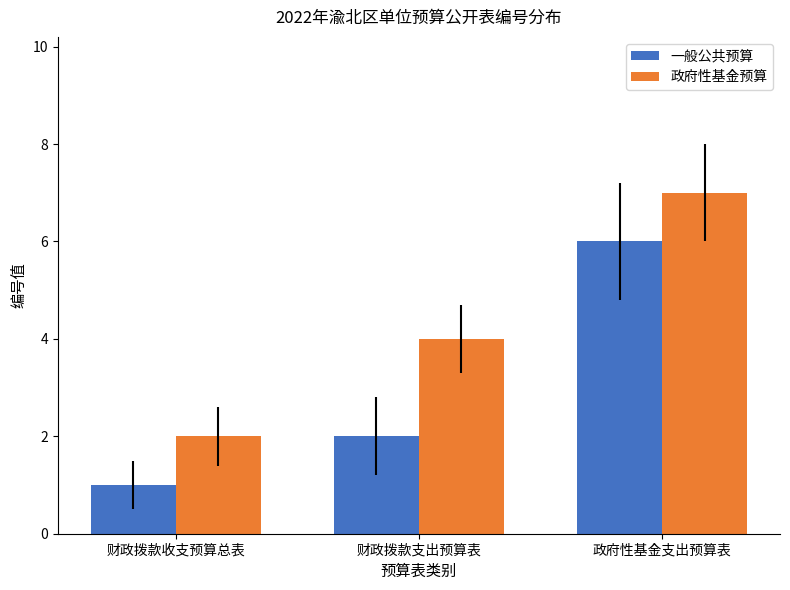

What is the average value of the 一般公共预算 series?

3